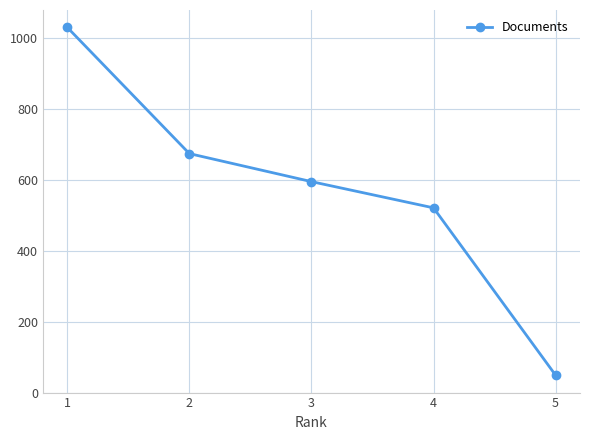

What is the change in value from 1 to 5?

-981